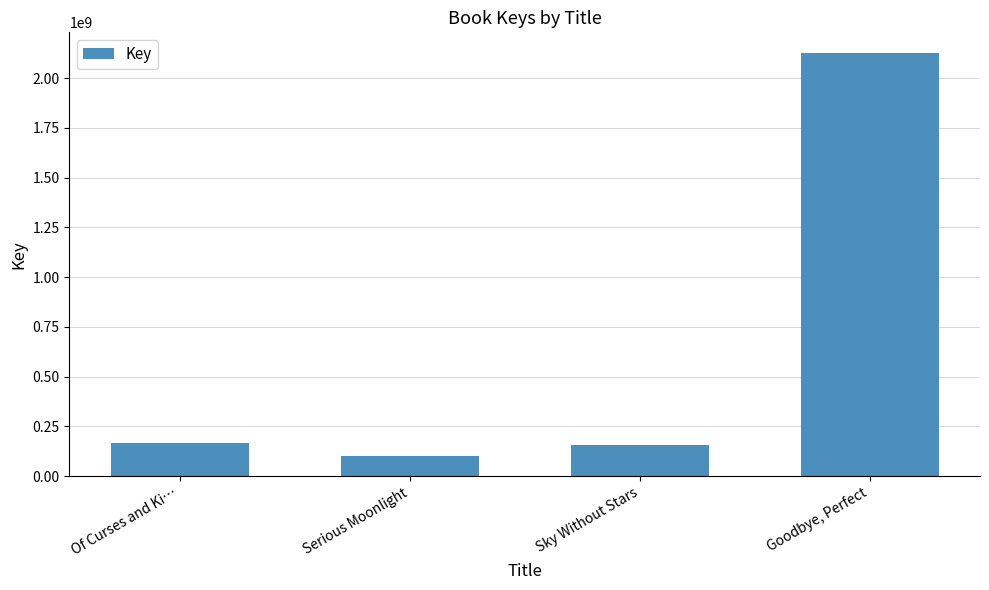

List the labels in order of value, largest first.

Goodbye, Perfect, Of Curses and Ki…, Sky Without Stars, Serious Moonlight